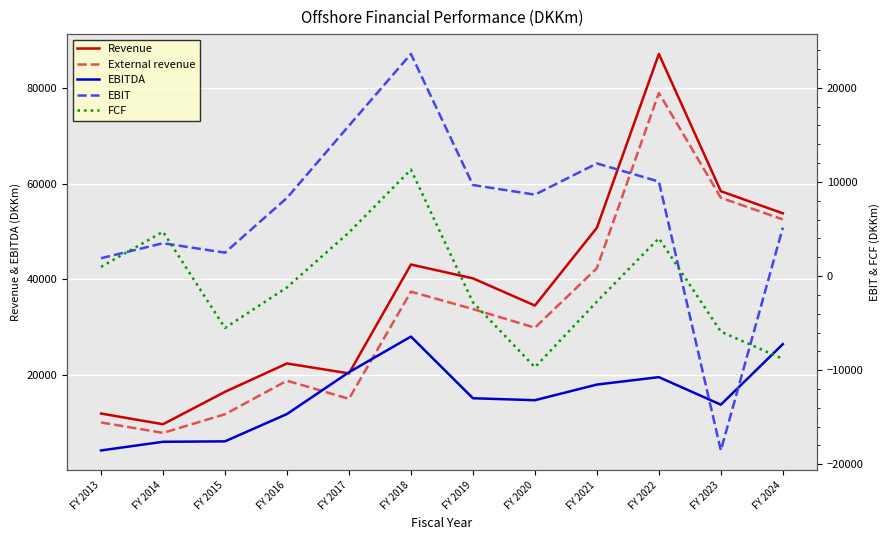

The value of Revenue at FY 2017 is 20352. True or false?

True